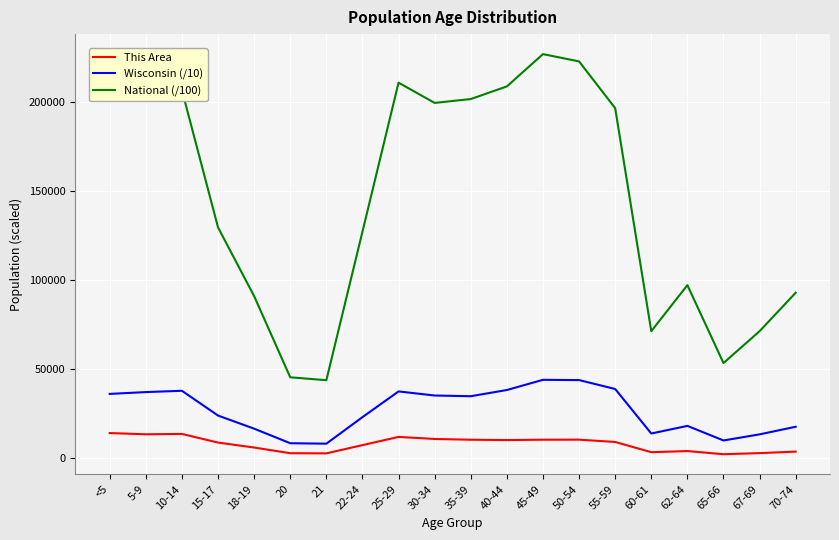

How many interior local peaks does the Wisconsin (/10) series have?

4